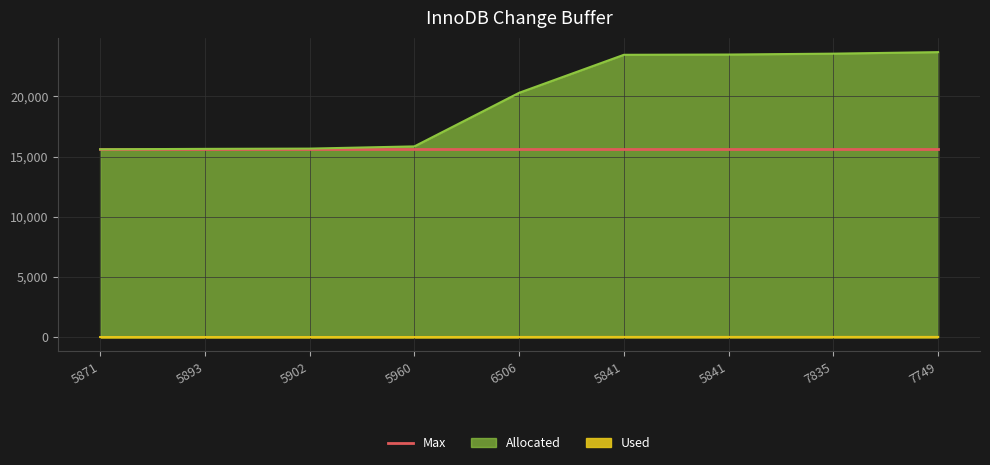

The Allocated series shows 22810.5 at 5960. True or false?

False